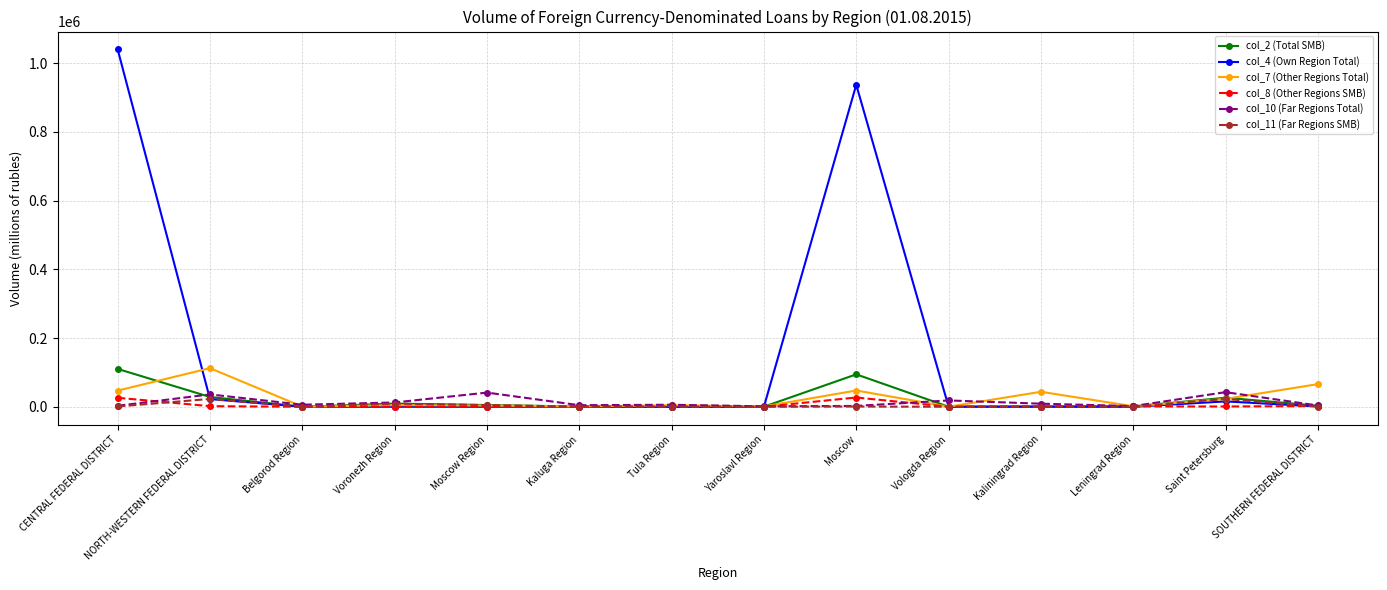

How many lines are shown in the chart?

6